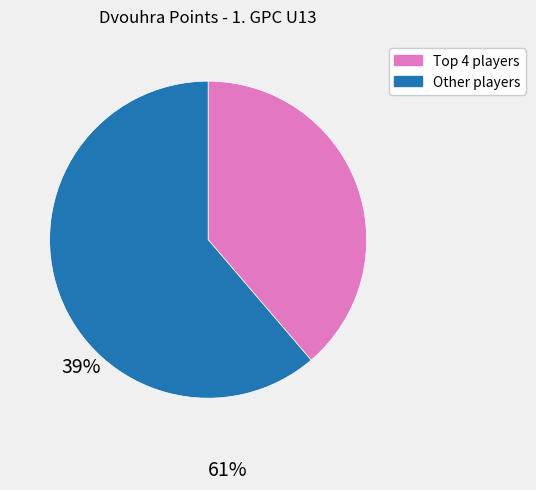

Does any single category account for the majority?

Yes